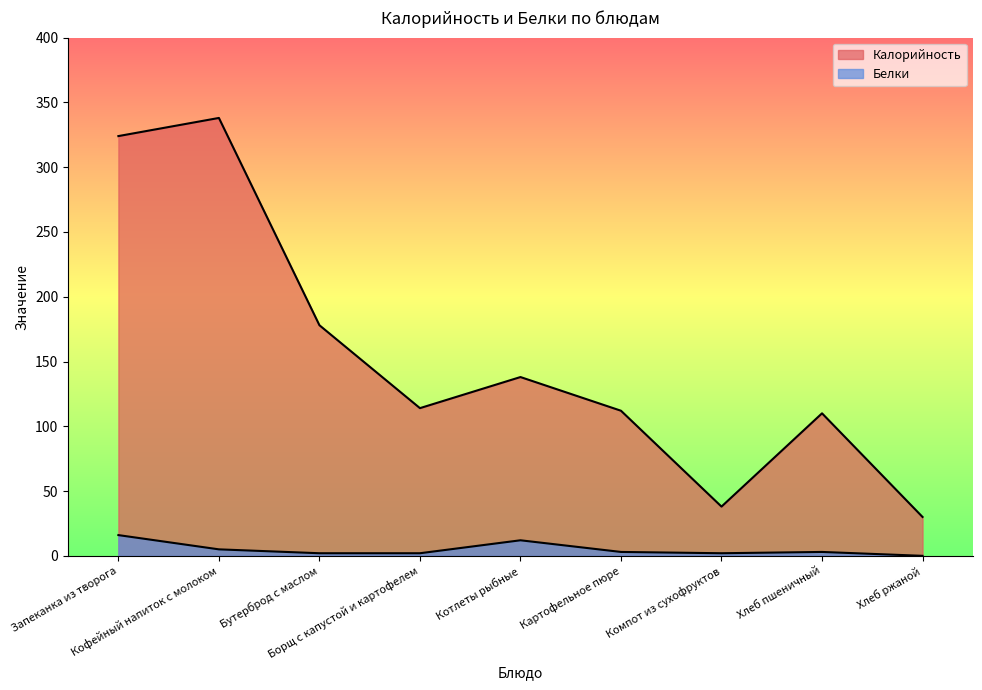

What is the total value across all series at Хлеб ржаной?

30